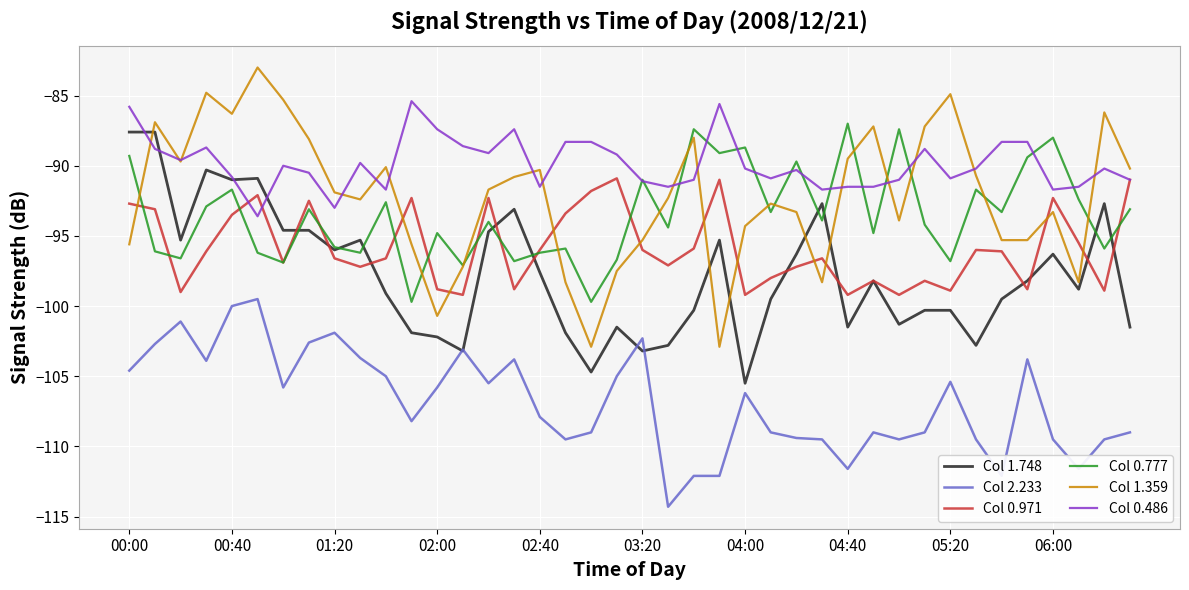

How many lines are shown in the chart?

6